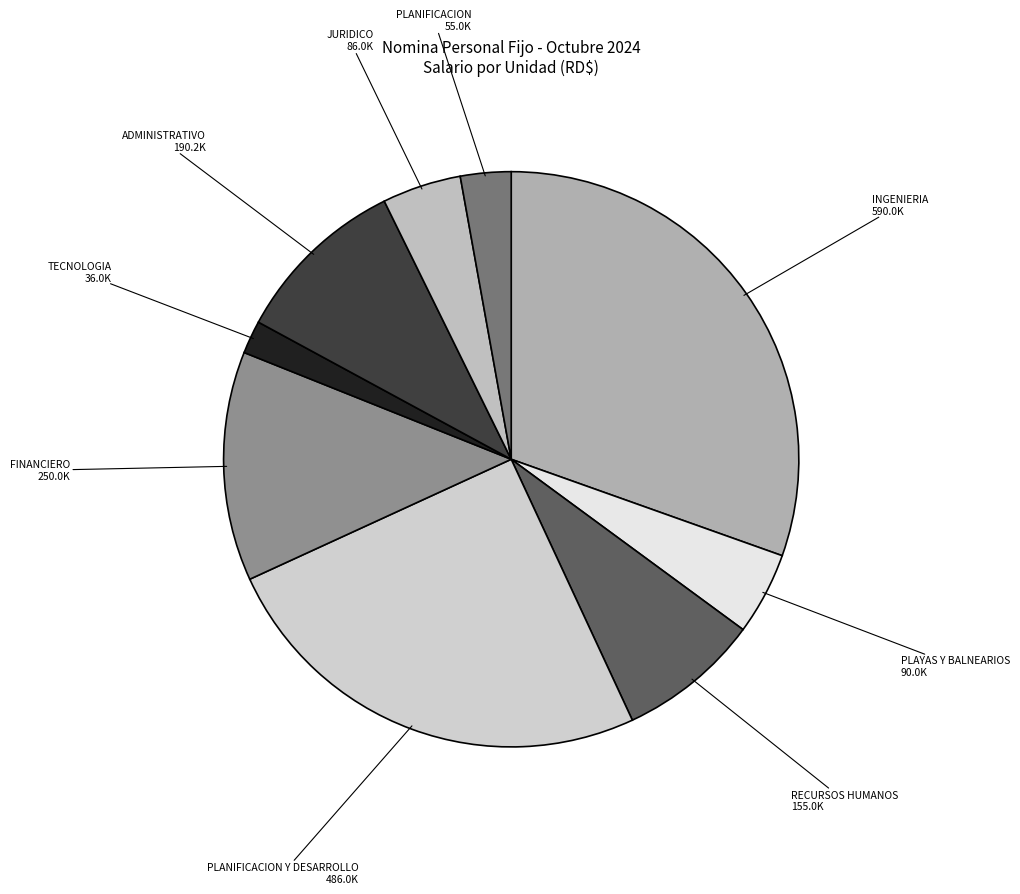

Which has a higher value, FINANCIERO or JURIDICO?

FINANCIERO